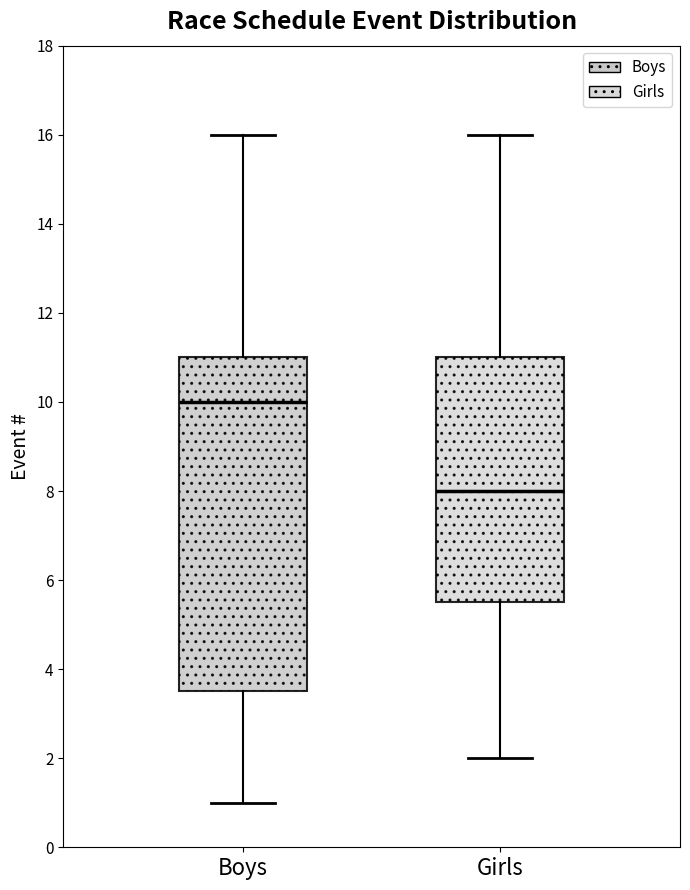

Comparing the boxes themselves (not the whiskers), which one is the tallest?

Boys